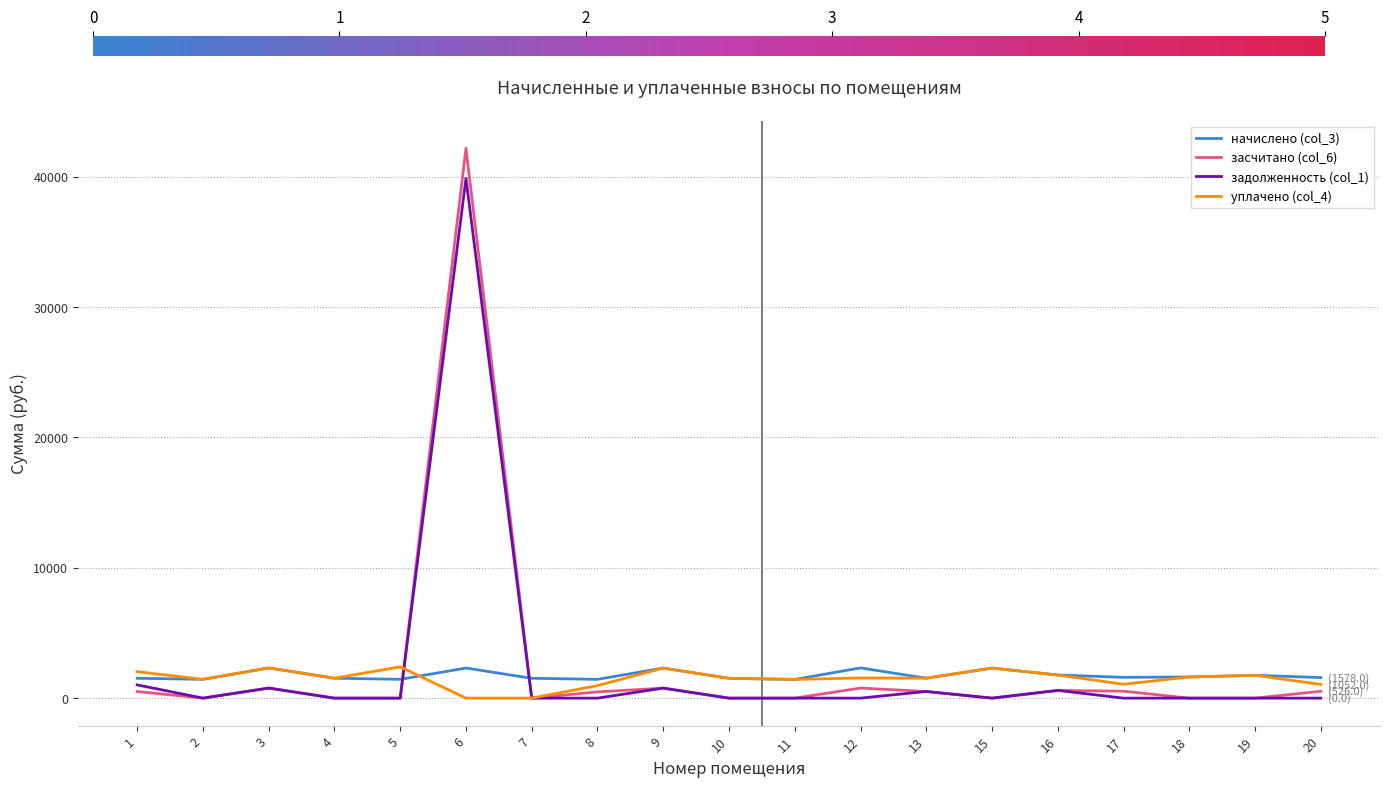

What is the difference between the начислено (col_3) values at 16 and 20?

195.4